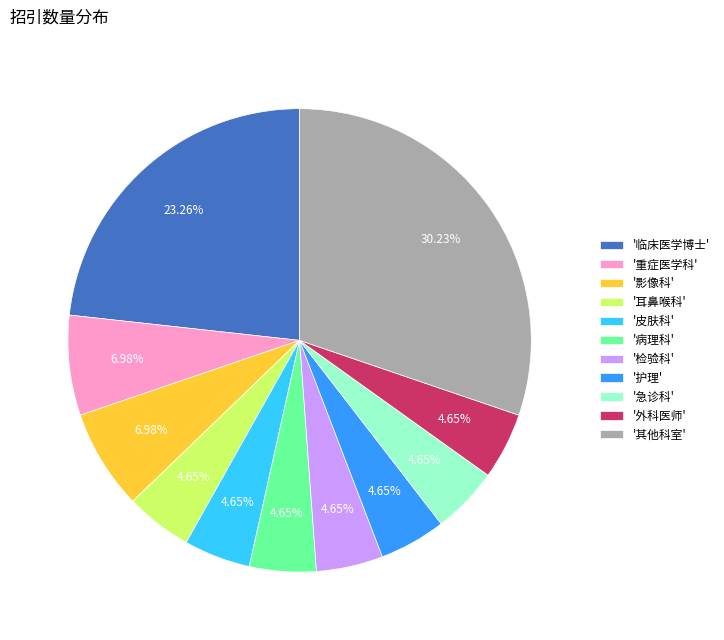

Does '检验科' represent more than half of the total?

No